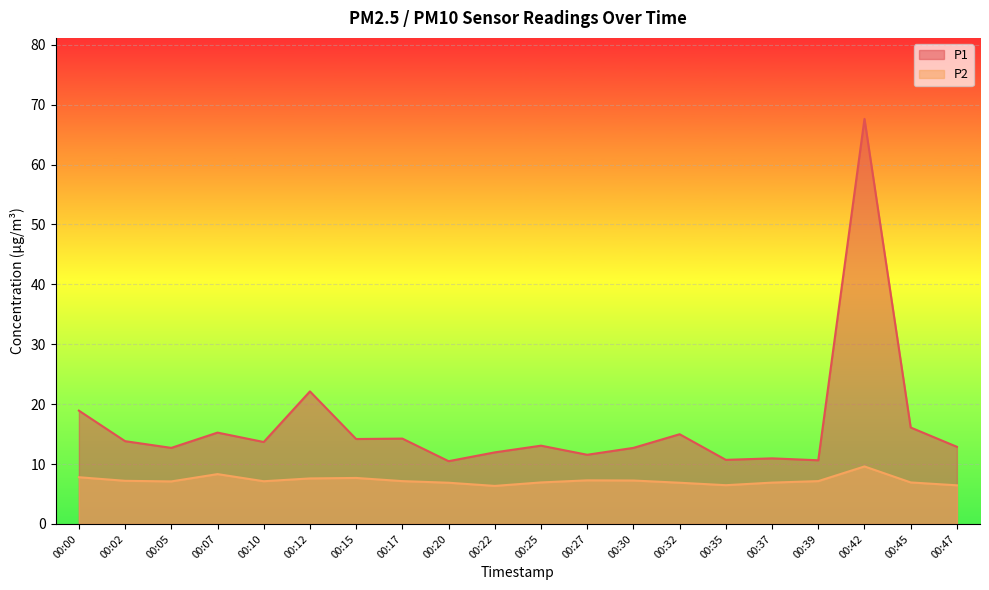

The value of P2 at 00:07 is 8.3. True or false?

True